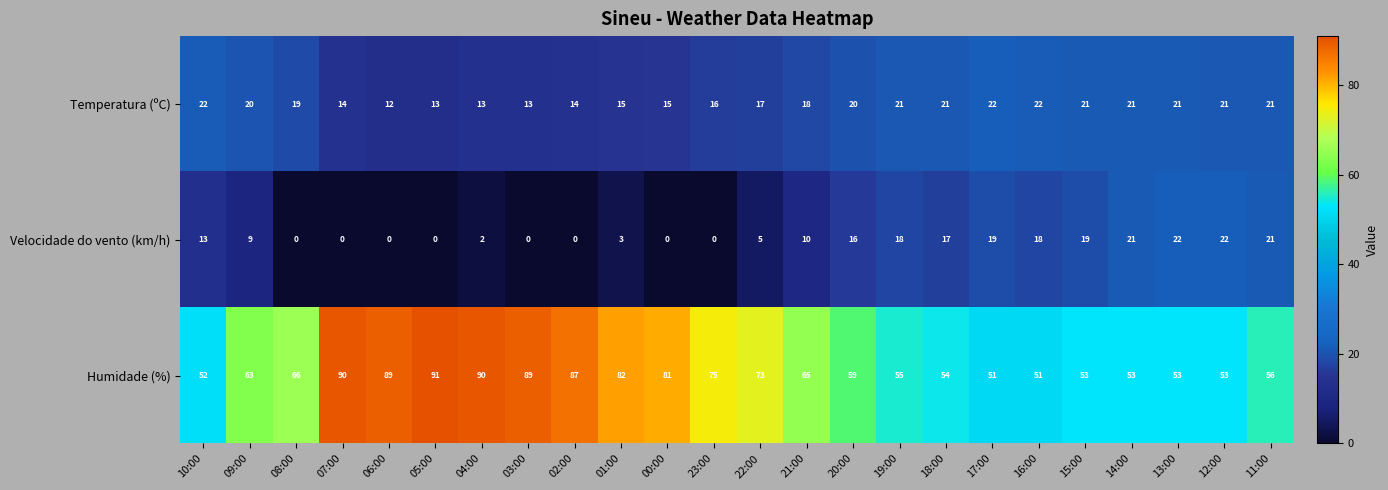

Which label corresponds to the largest value in the chart?

05:00